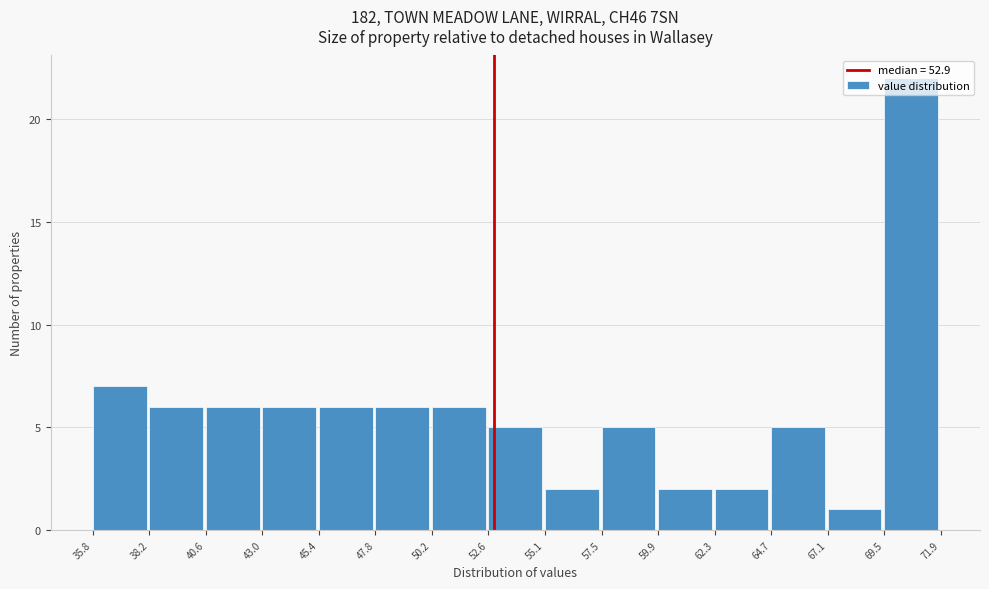

What is the height of the bar covering 52.6 to 55.1 on the x-axis? The values are not printed on the chart, so give them approximately, as read against the axis.

5